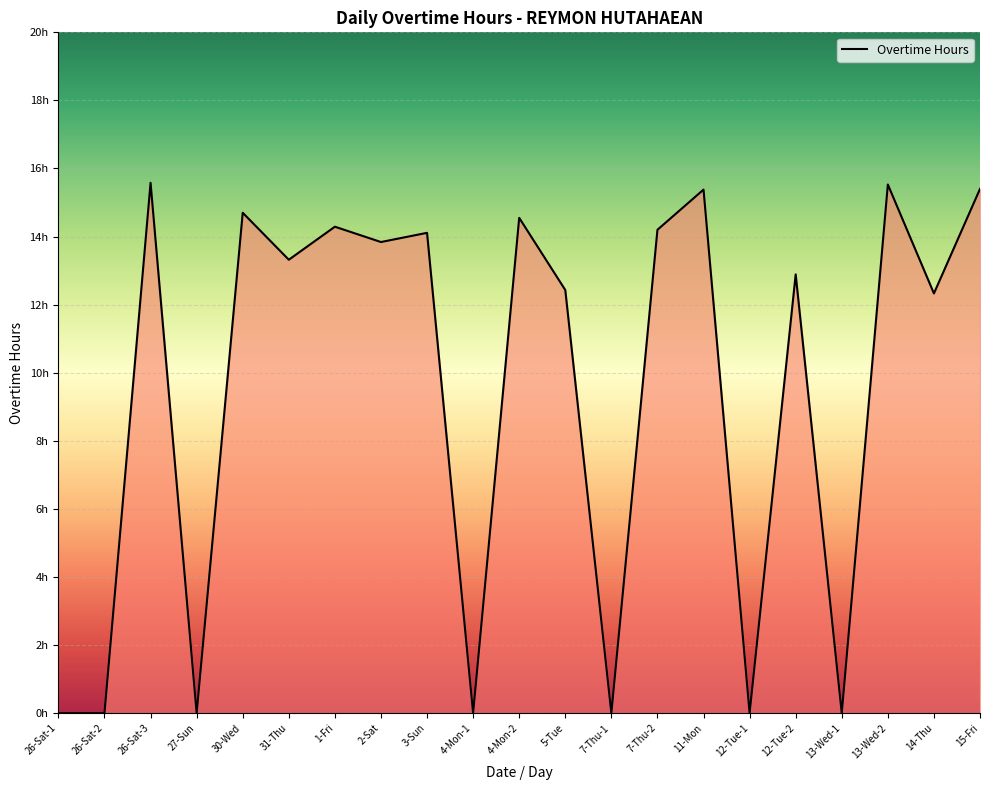

At which category does the data reach its first local peak?

26-Sat-3